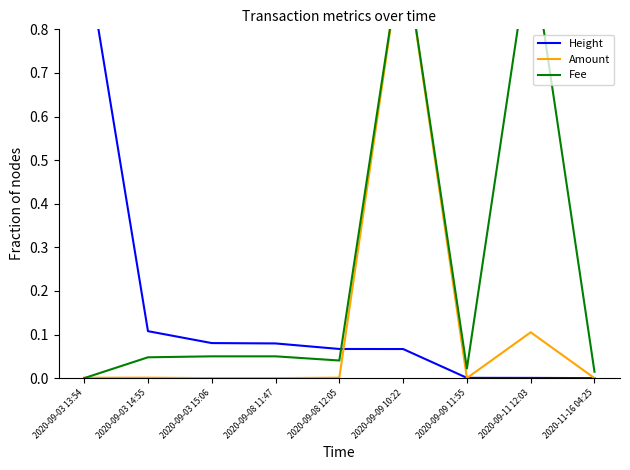

After their last crossing, which series has the higher values: Amount or Height?

Amount